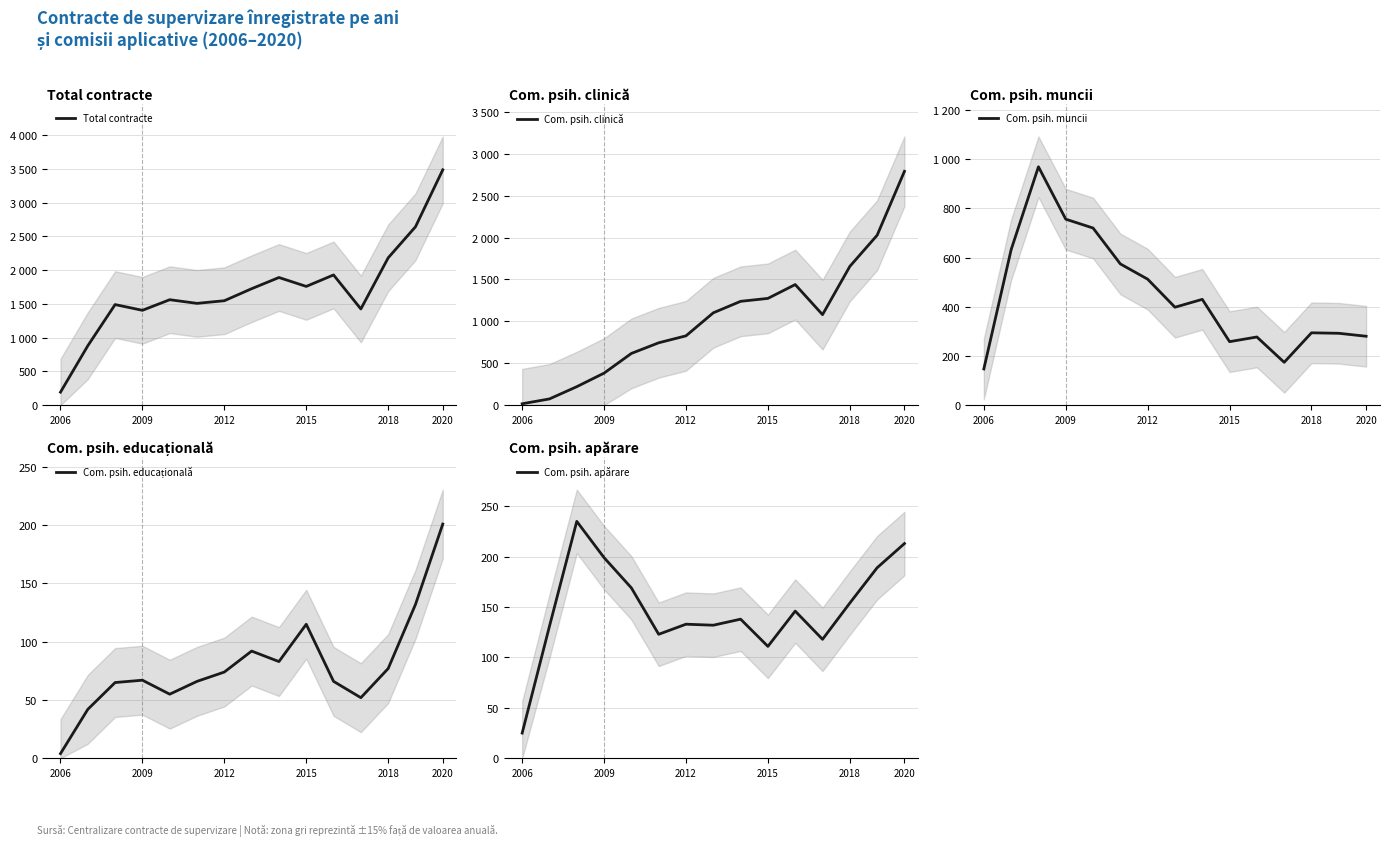

Which series has the widest spread of values?

Total contracte